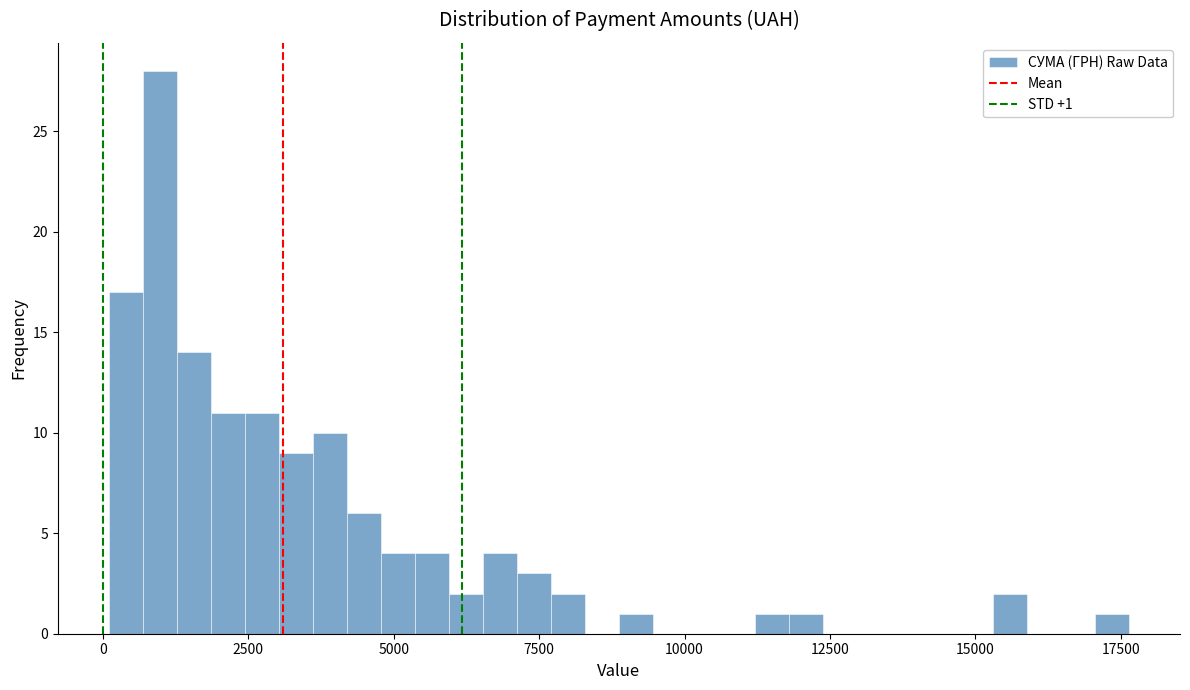

Read against the x-axis, roughly where is the centre of the tallest bar?

1000